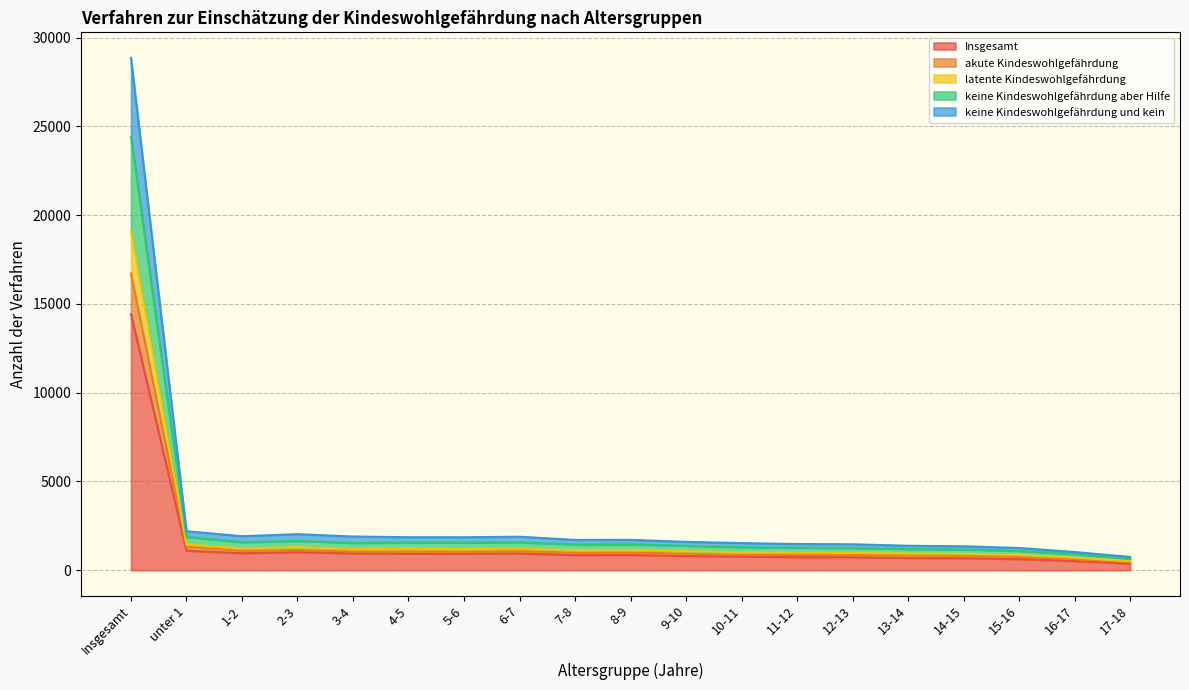

Which category has the lowest value in the latente Kindeswohlgefährdung series?

17-18